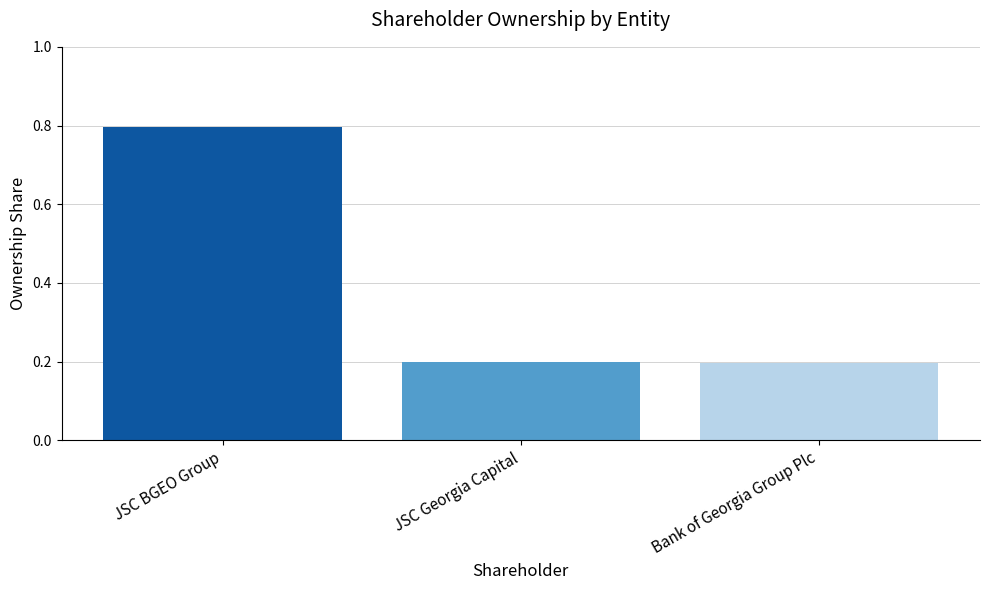

At which category does the chart reach its peak across all series?

JSC BGEO Group